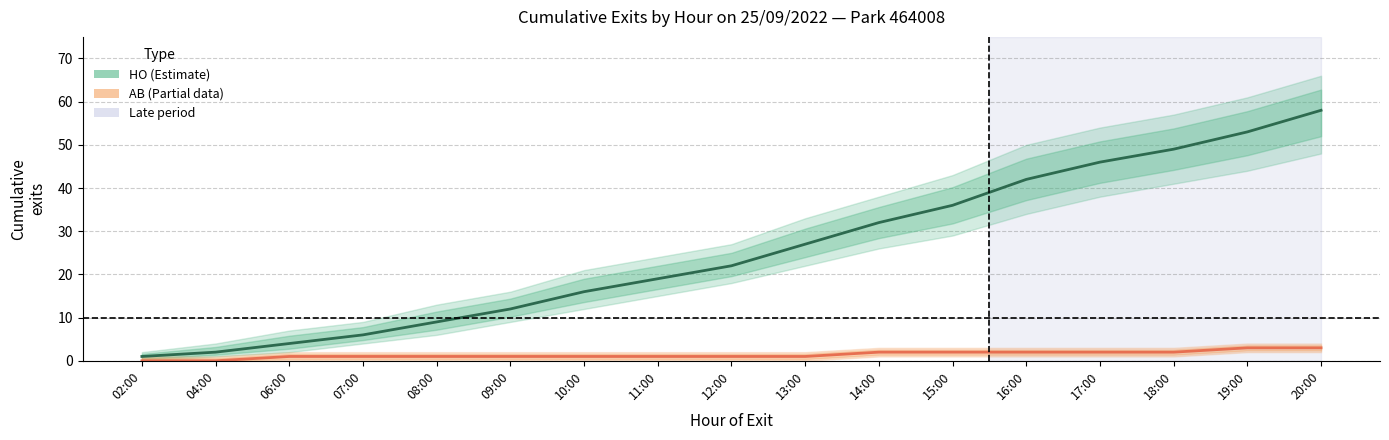

True or false: AB exits and HO exits cross at least once.

False